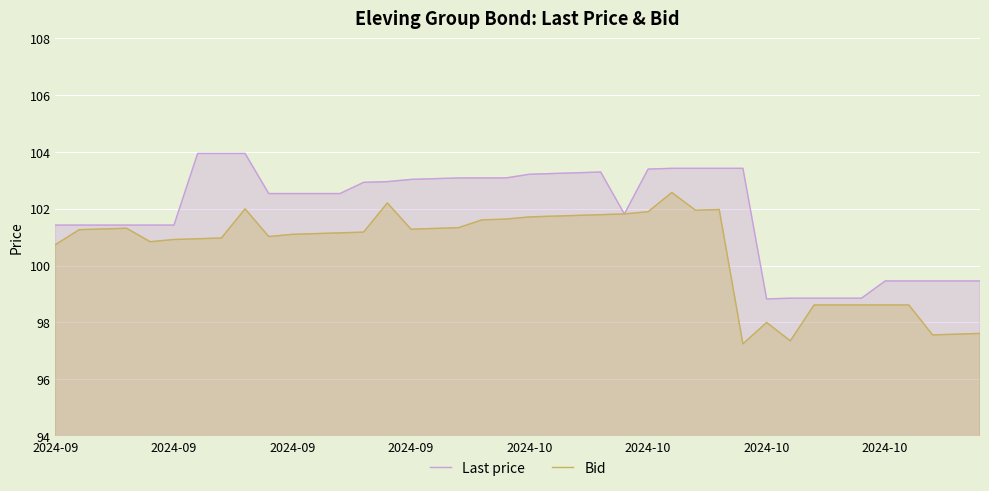

Rank the series by their average value, from highest to lowest.

Last price, Bid